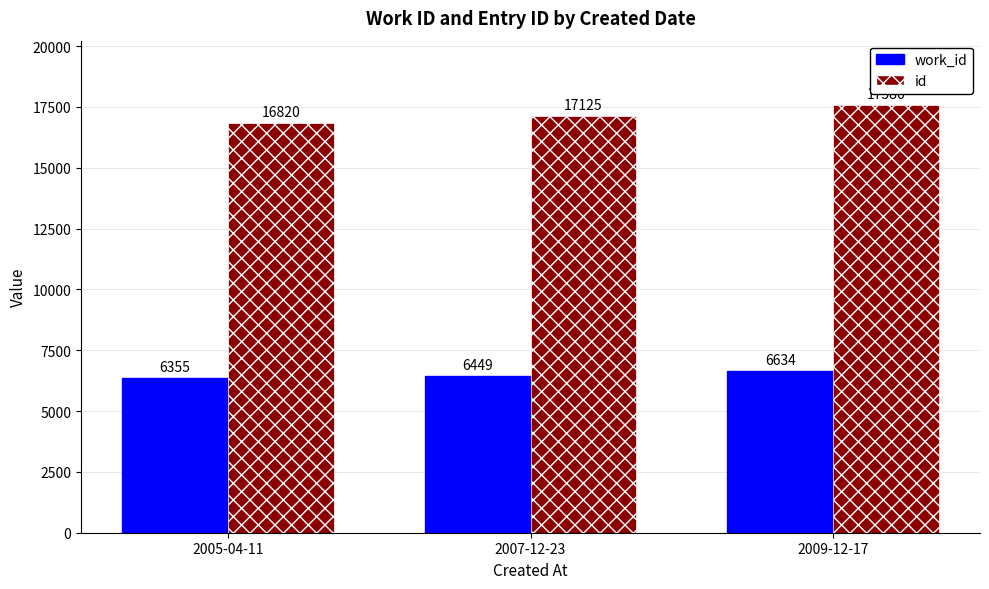

What is the label of the 1st bar from the left?

2005-04-11